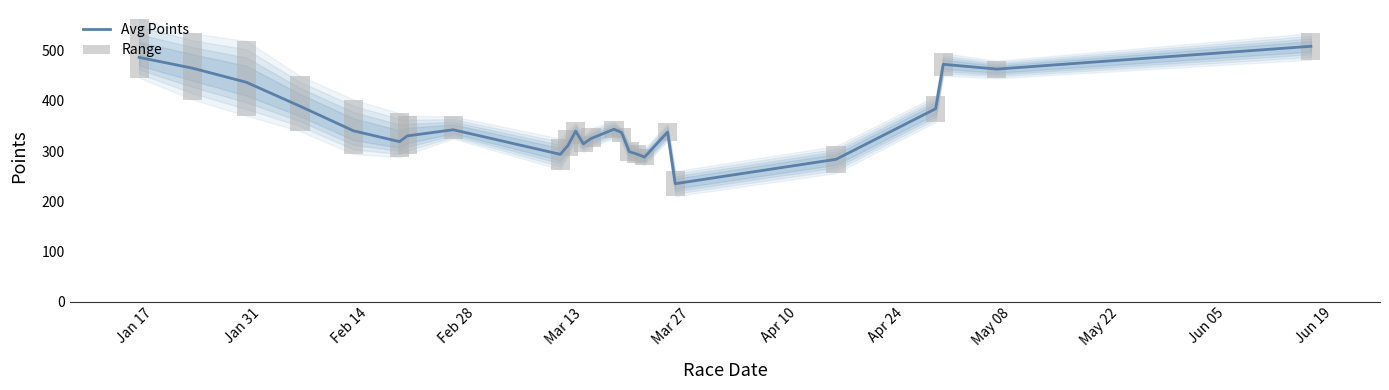

List the series in order of their overall mean, lowest first.

Range, Avg Points